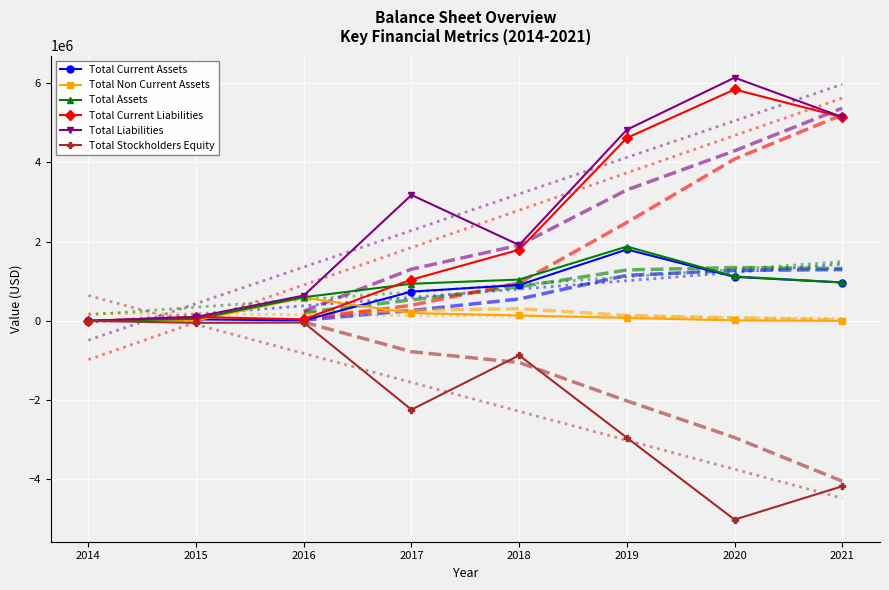

The value of Total Liabilities at 2015 is 99370. True or false?

True